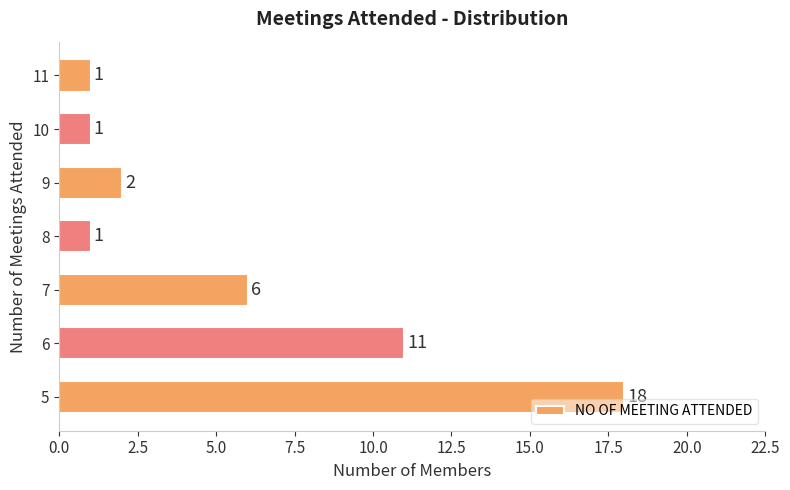

The chart shows a value of 2 at 9. True or false?

True